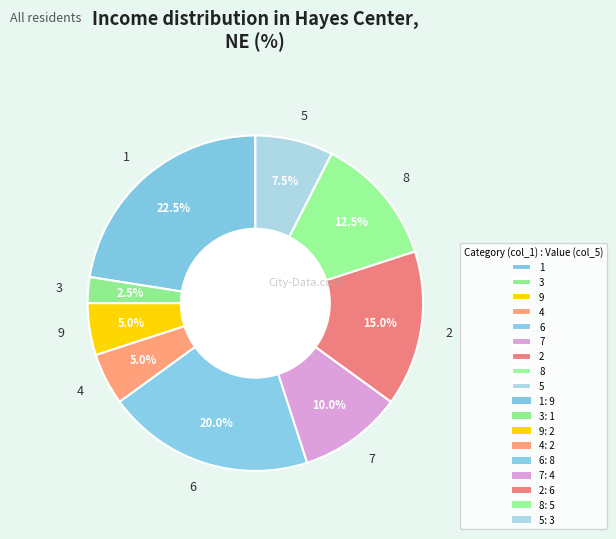

To the nearest percent, what percentage of the pie is 9?

5%